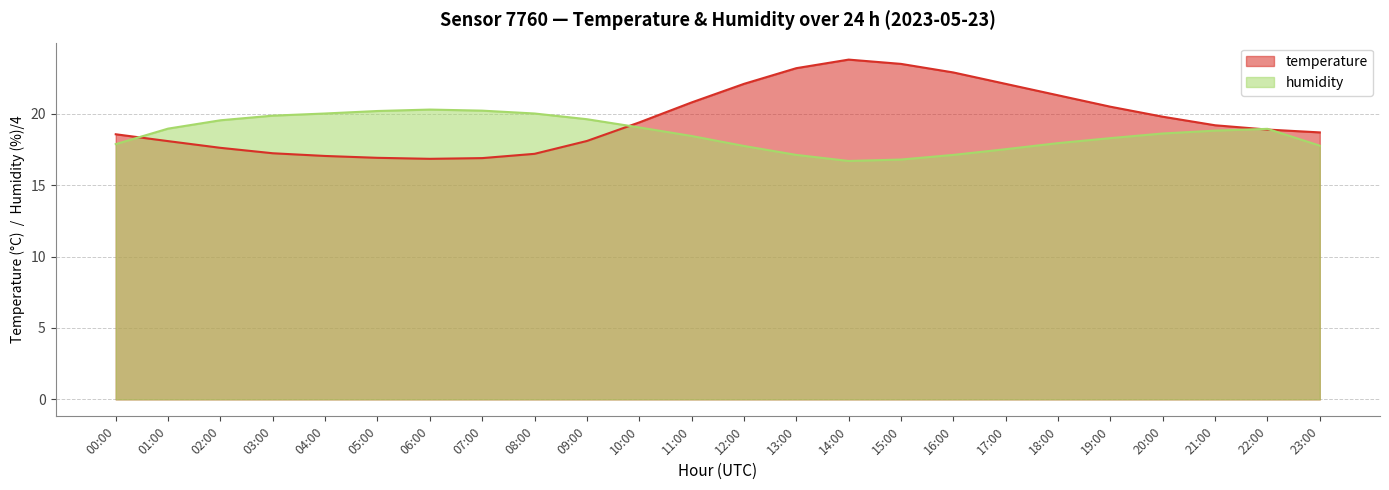

How many categories are shown in the chart?

24